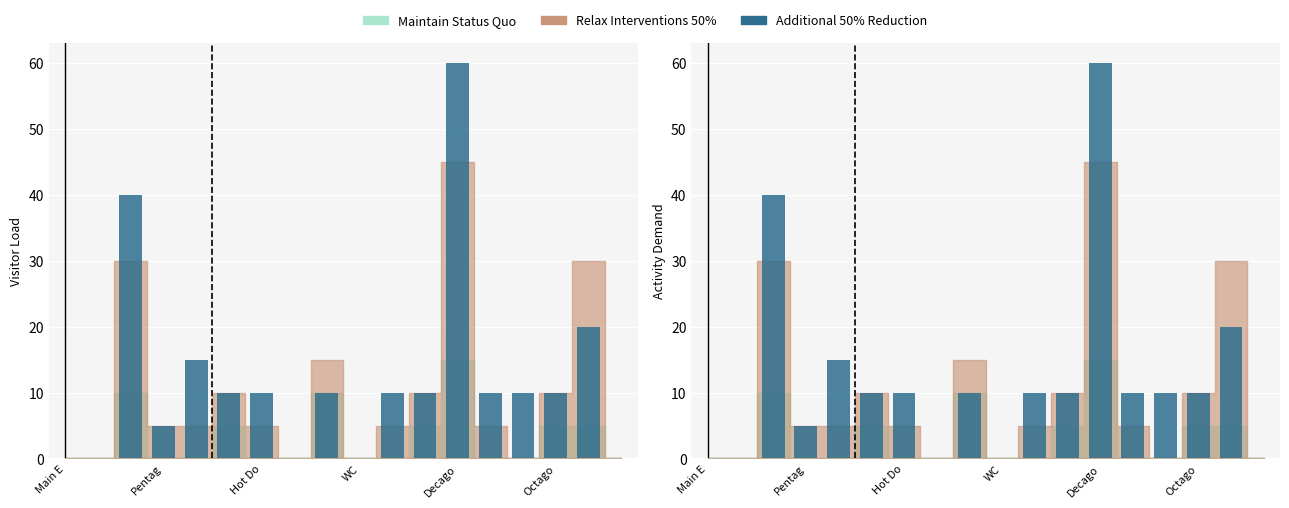

What is the difference between the maximum and minimum values?

60